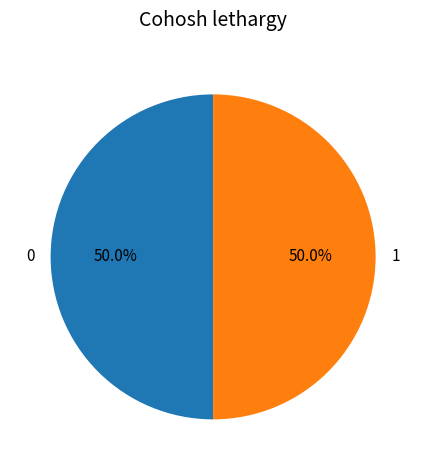

How many slices are in this pie chart?

2